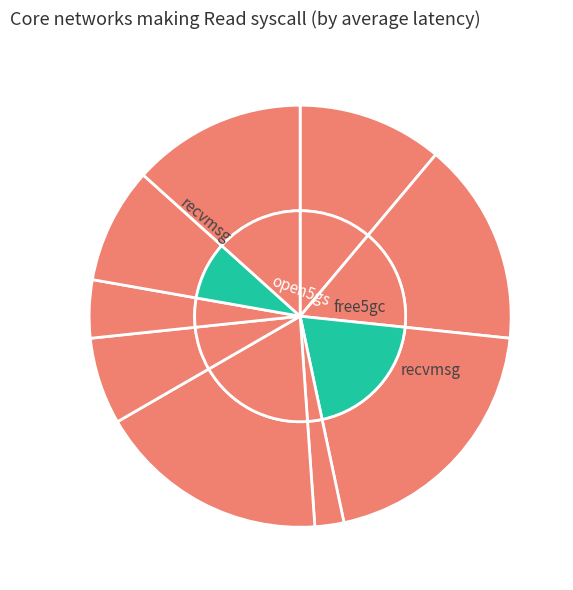

Rank the categories by value from lowest to highest.

3, 1, 9, 5, 4, 2, 8, 7, 6